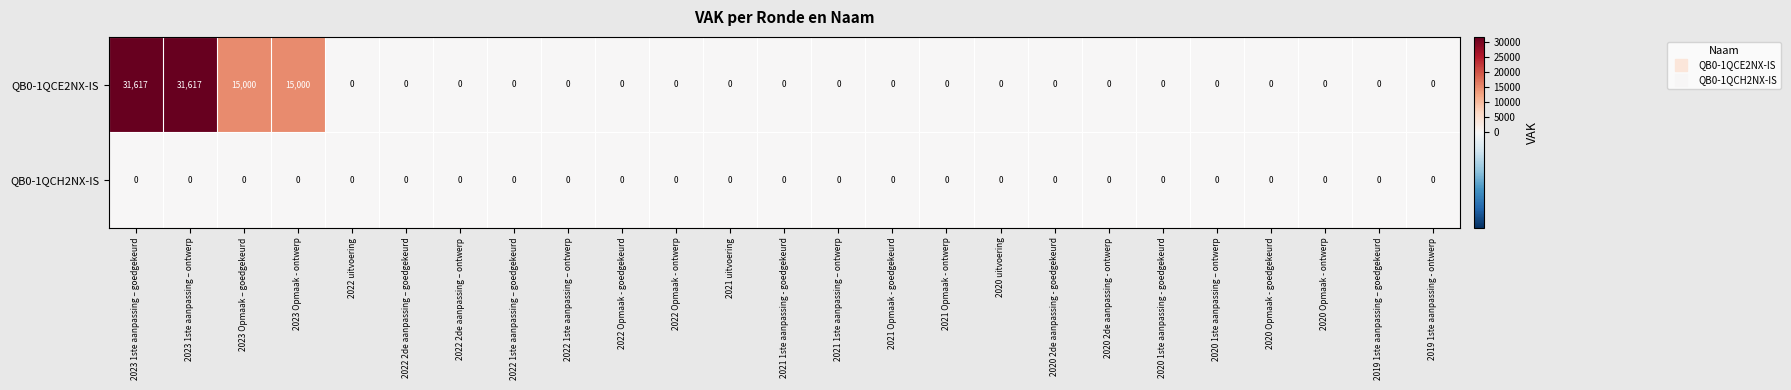

The QB0-1QCE2NX-IS series shows 19042 at 2022 Opmaak - ontwerp. True or false?

False